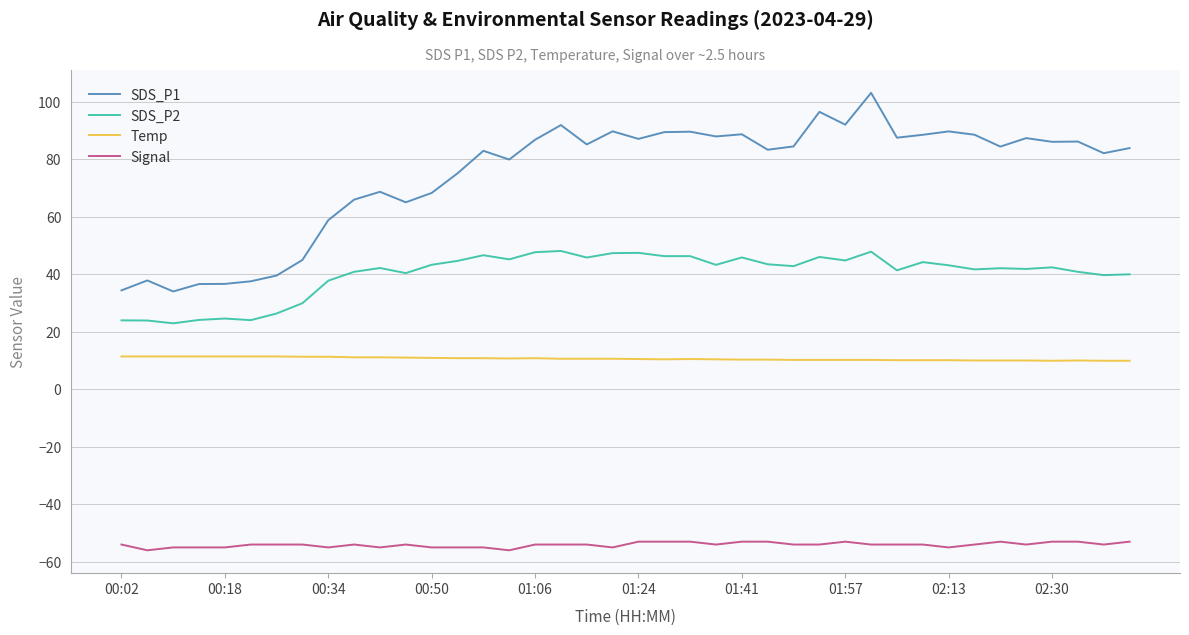

Which series has the widest spread of values?

SDS_P1